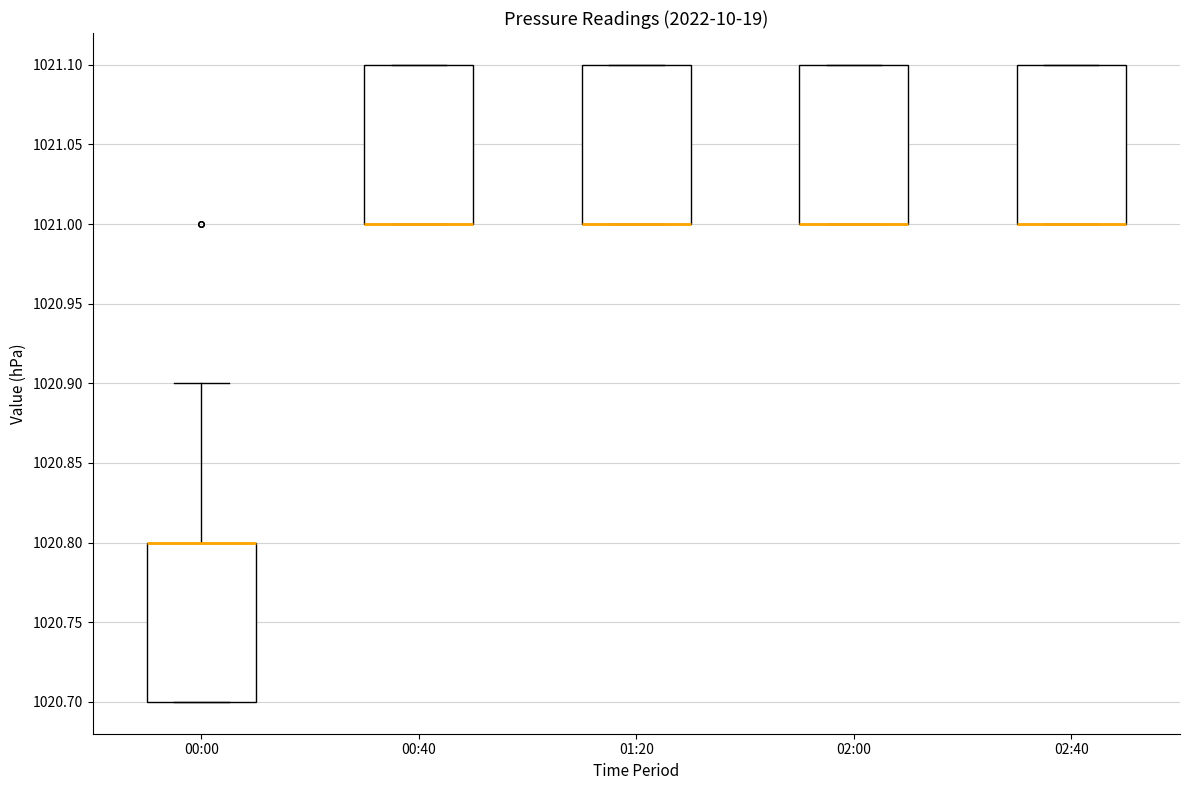

Where is the lower edge of the box for 02:00 on the y-axis? The values are not printed on the chart, so give them approximately, as read against the axis.

1021.0